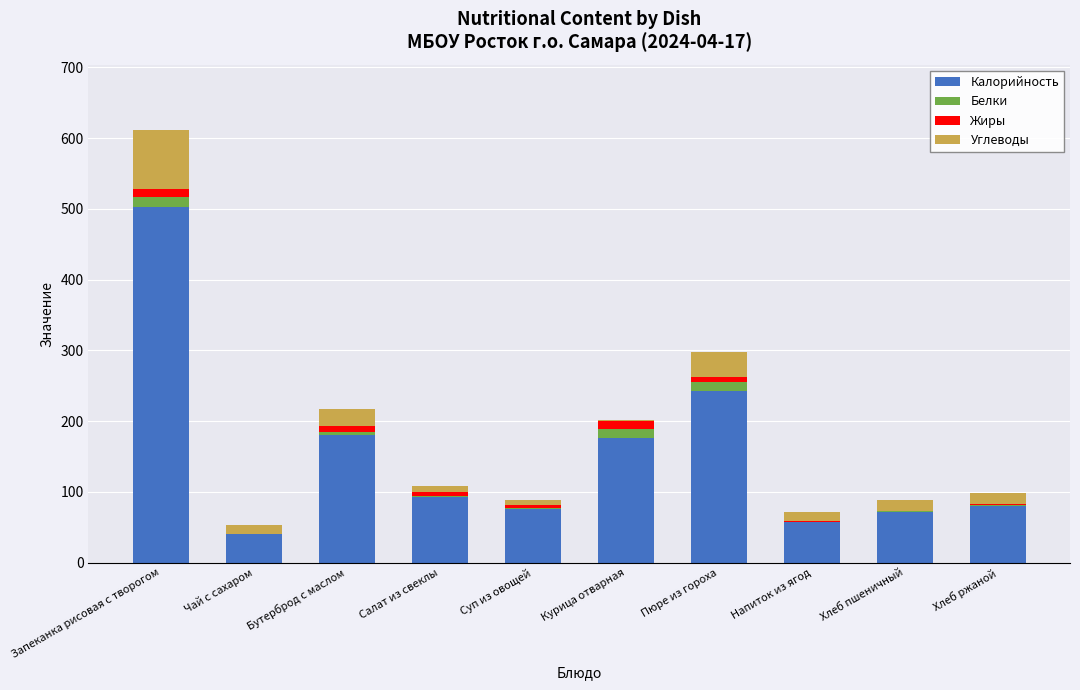

At which label does Калорийность reach its peak?

Запеканка рисовая с творогом